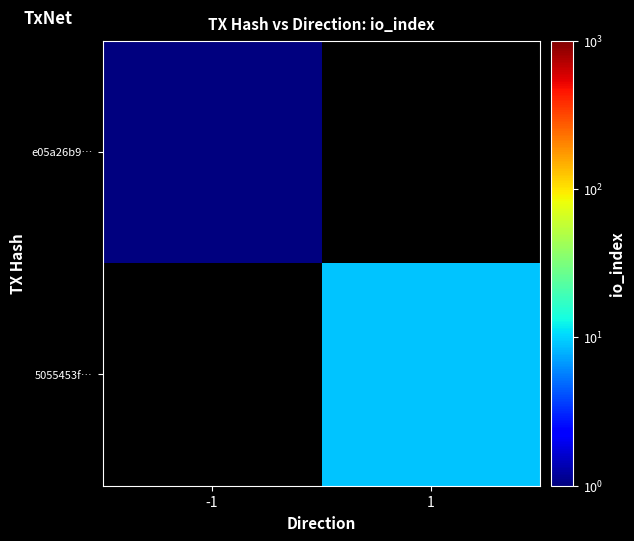

How many positive values does the 5055453f… series have?

1